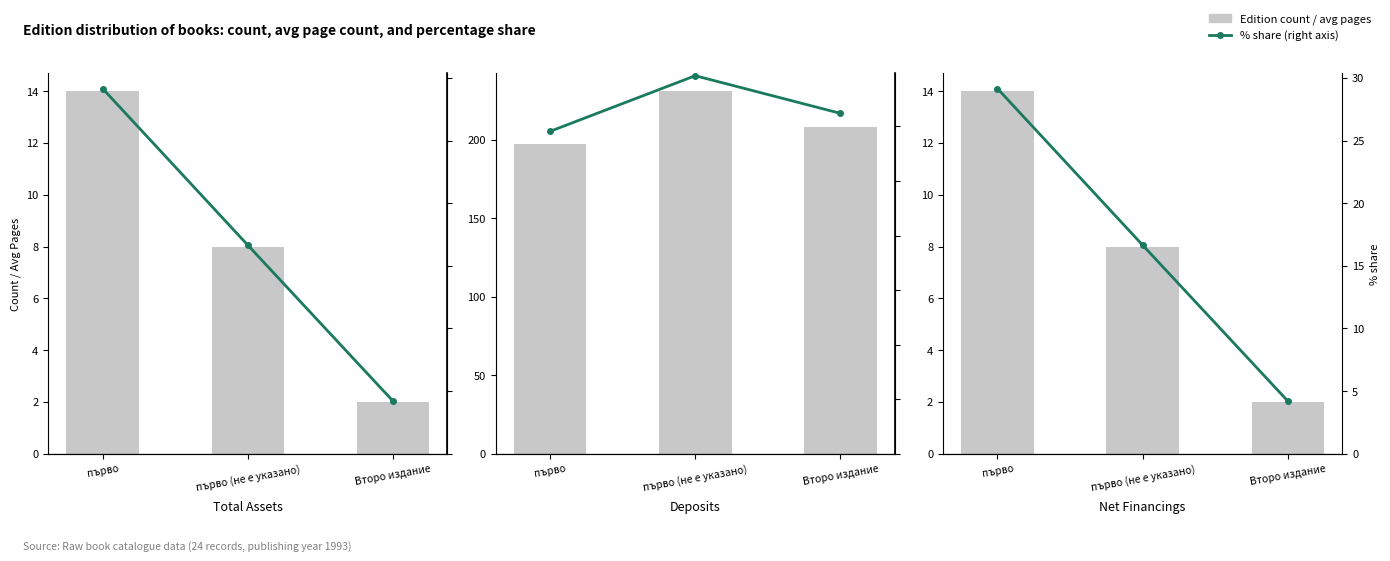

Rank the series by their average value, from highest to lowest.

% share (right axis), Edition count